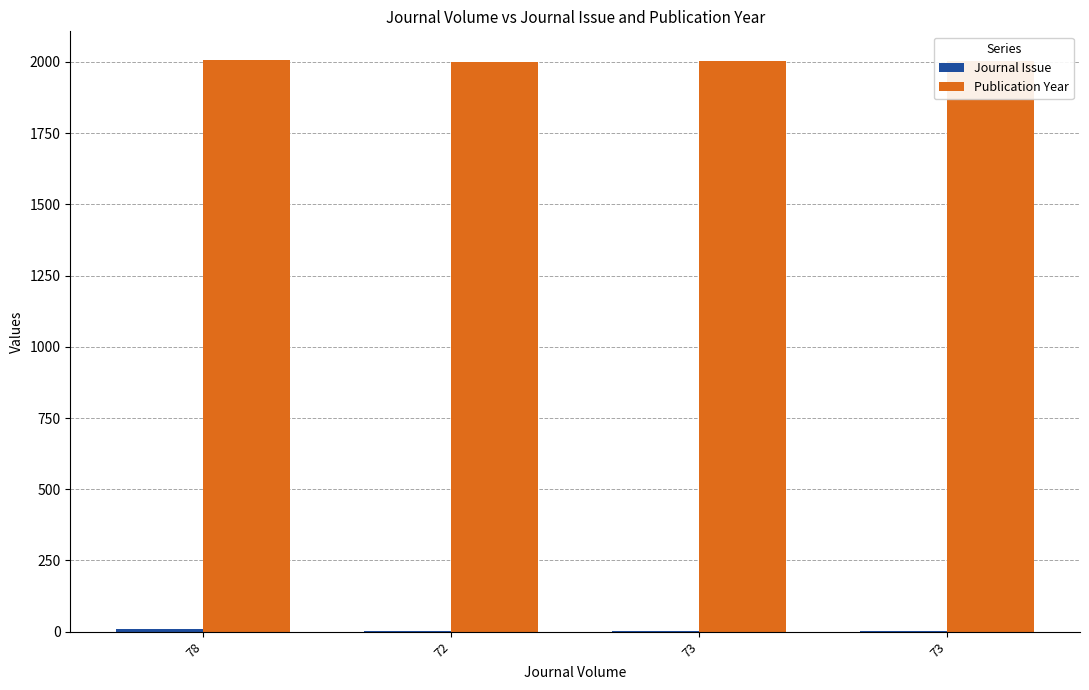

What is the maximum value for Journal Issue?

11